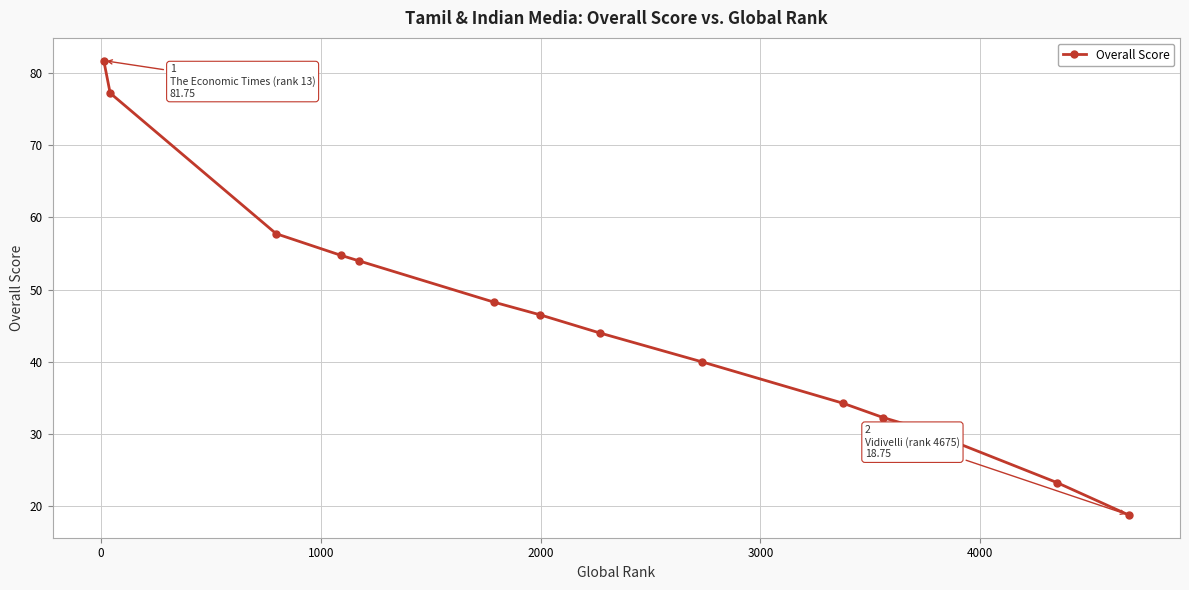

What is the value of the 12th point from the left?

30.7